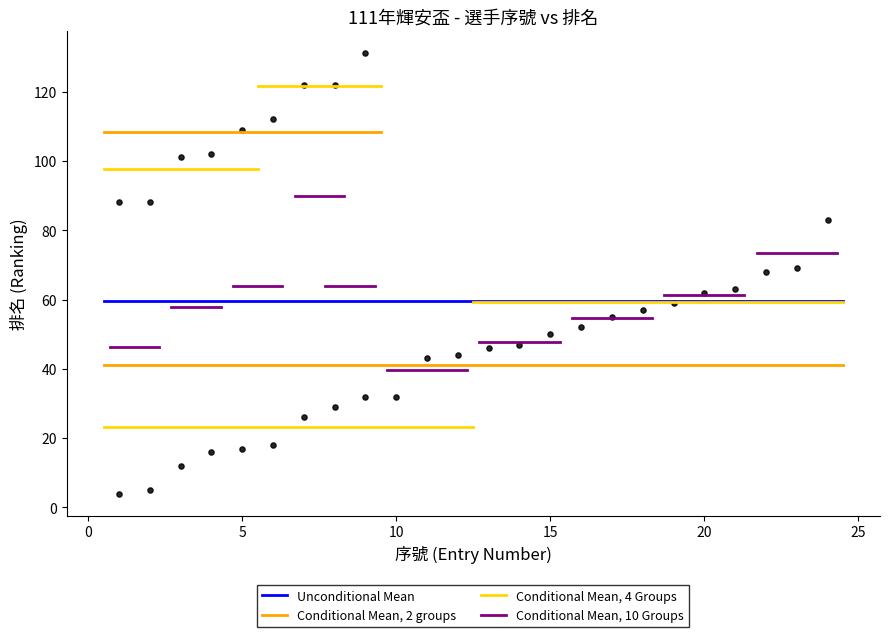

What is the range of Y values (max minus min)?

127